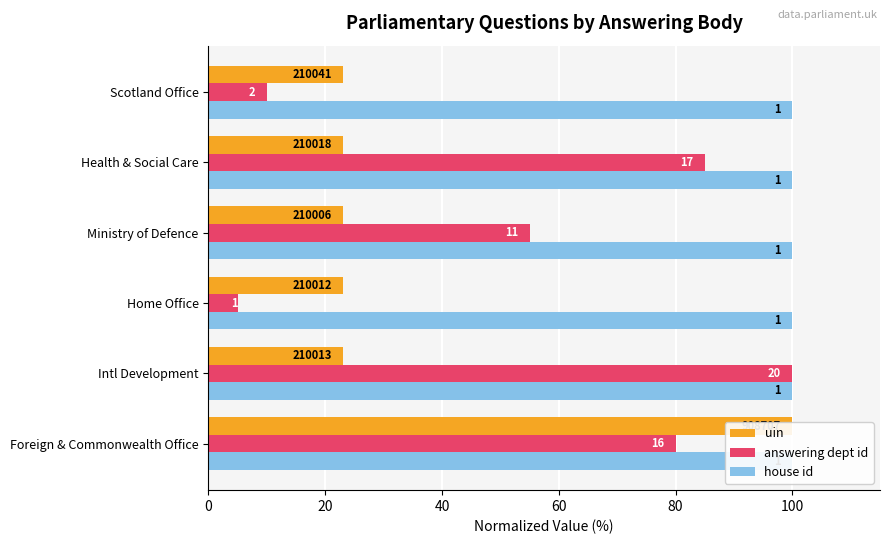

True or false: uin has a value of 23.1 at Health & Social Care.

True